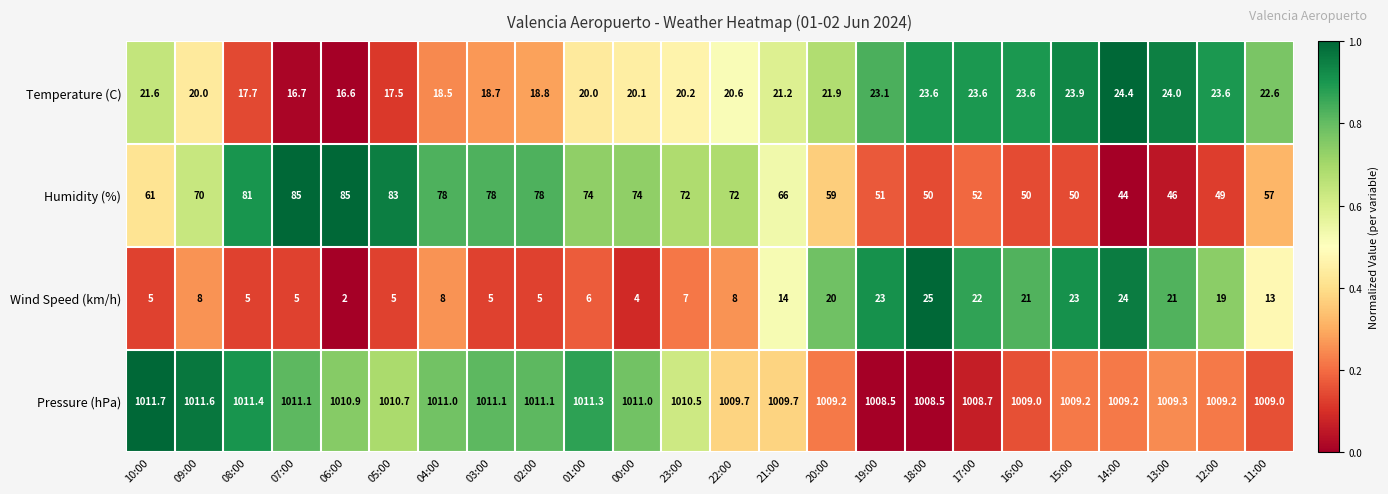

Rank the series by their maximum value, from highest to lowest.

Pressure (hPa), Humidity (%), Wind Speed (km/h), Temperature (C)